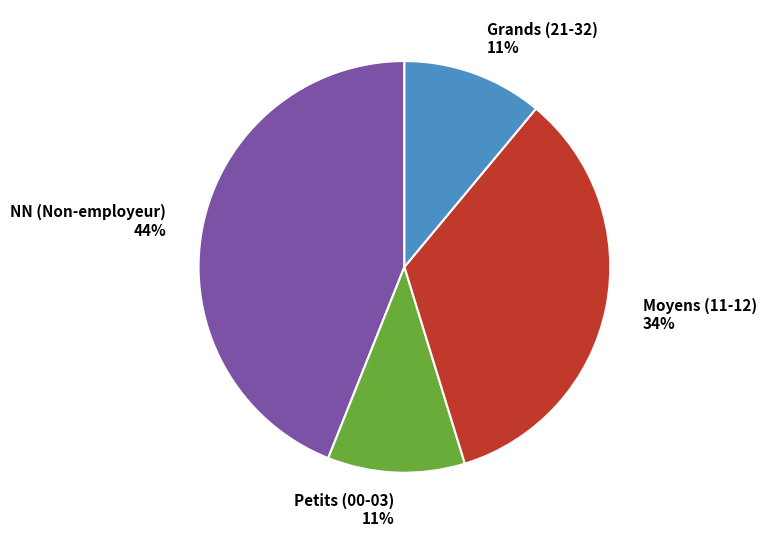

To the nearest percent, what portion does Moyens (11-12) represent?

34%